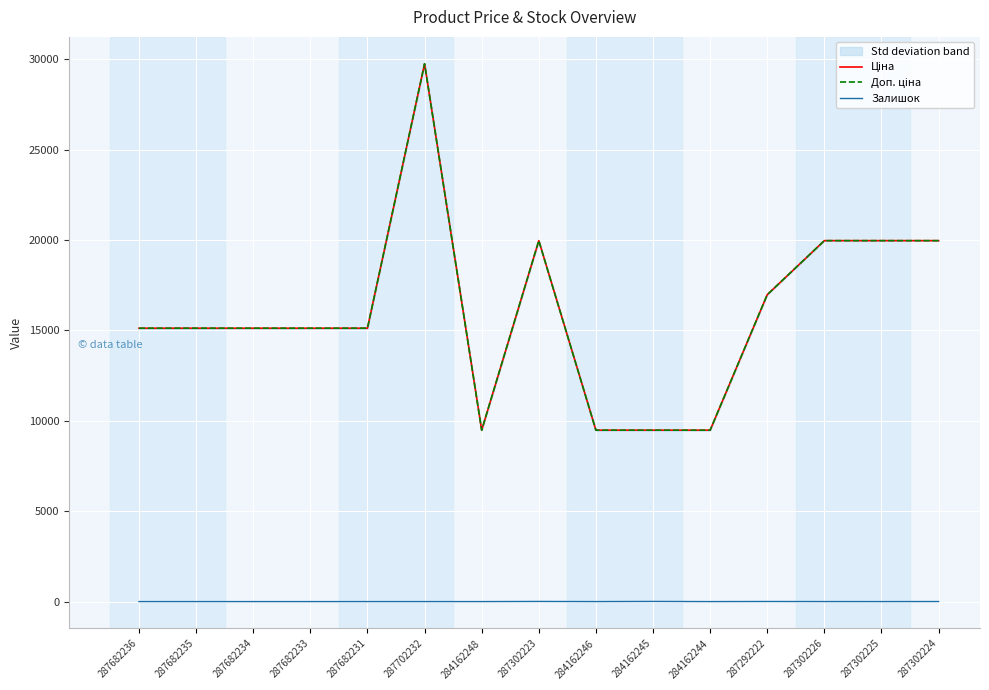

In Доп. ціна, how many points are higher than both neighbors (excluding endpoints)?

2